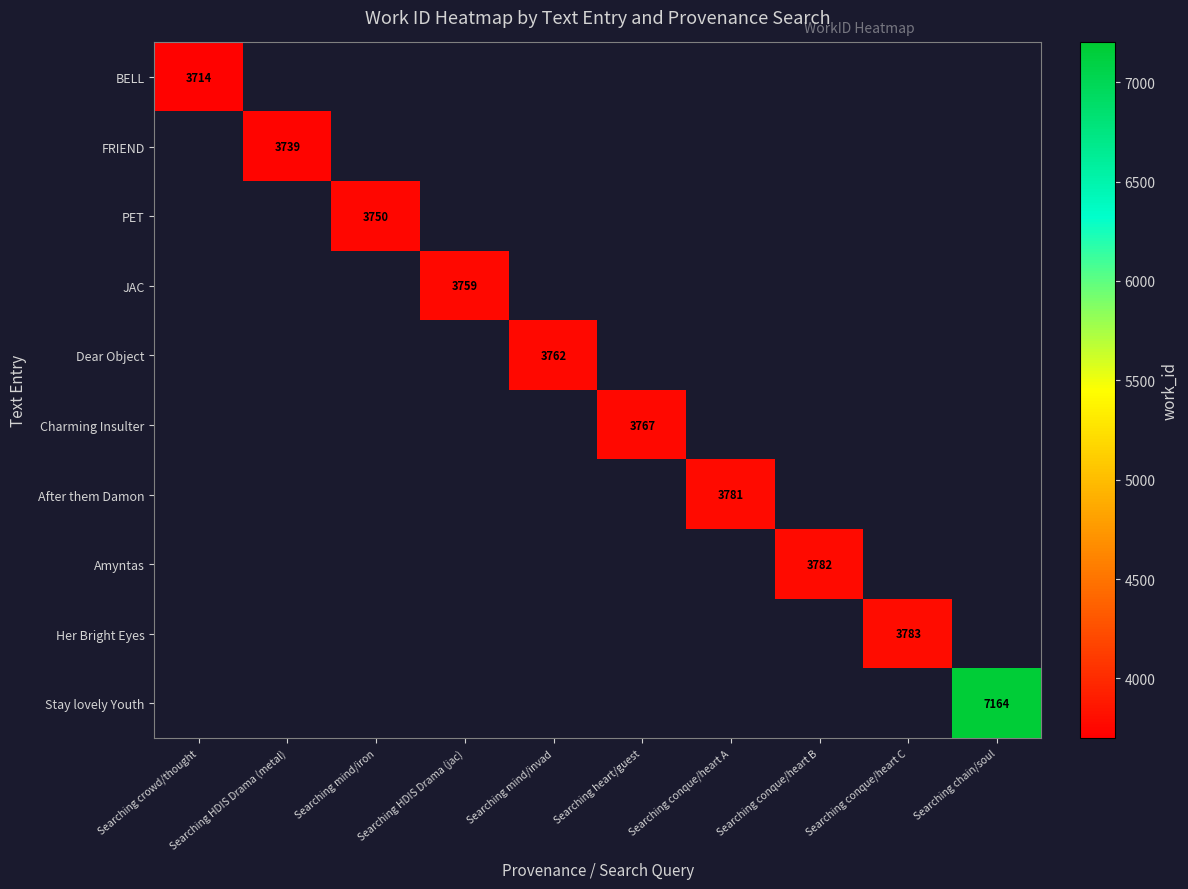

The value of Charming Insulter at Searching heart/guest is 3767. True or false?

True